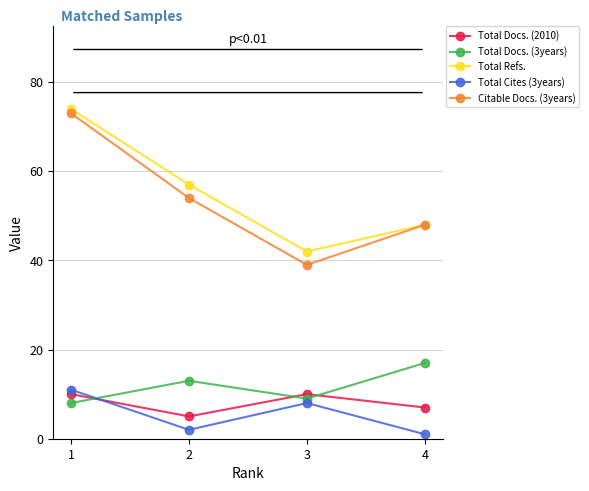

True or false: Total Cites (3years) and Total Refs. cross at least once.

False